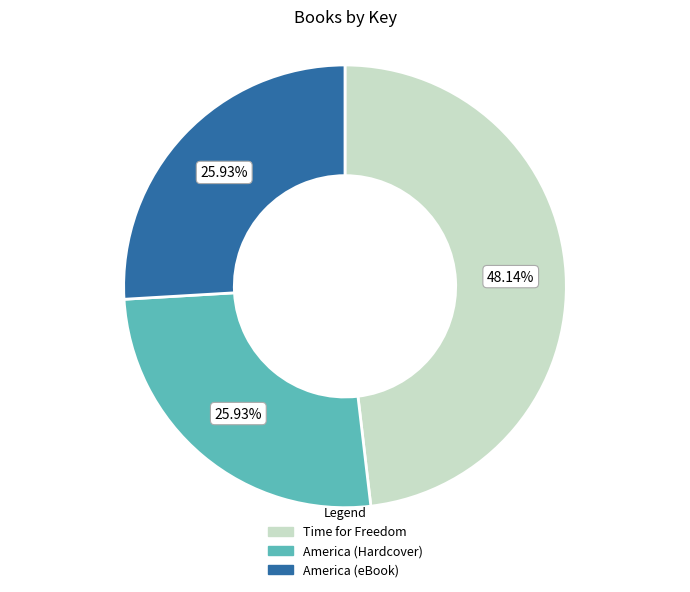

True or false: Time for Freedom accounts for 48% of the total.

True